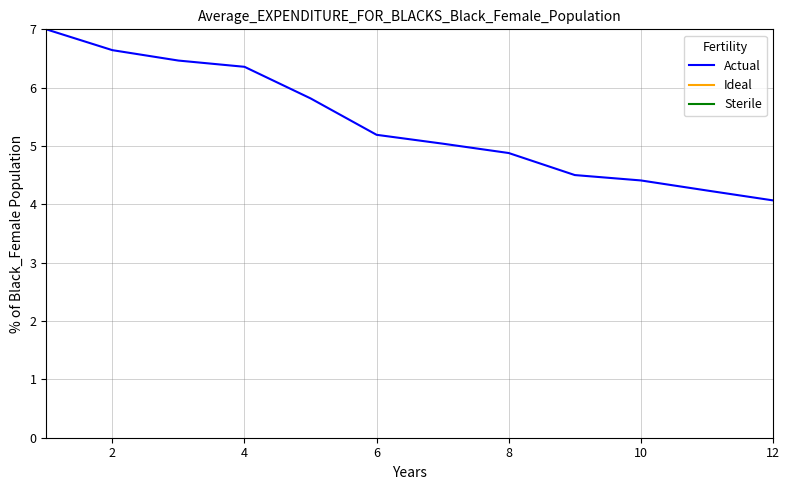

What is the maximum value for Actual?

7.0